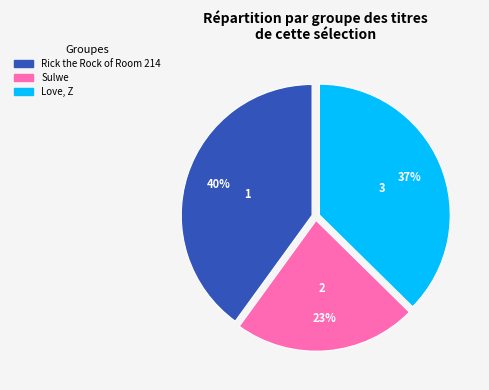

How many slices are in this pie chart?

3